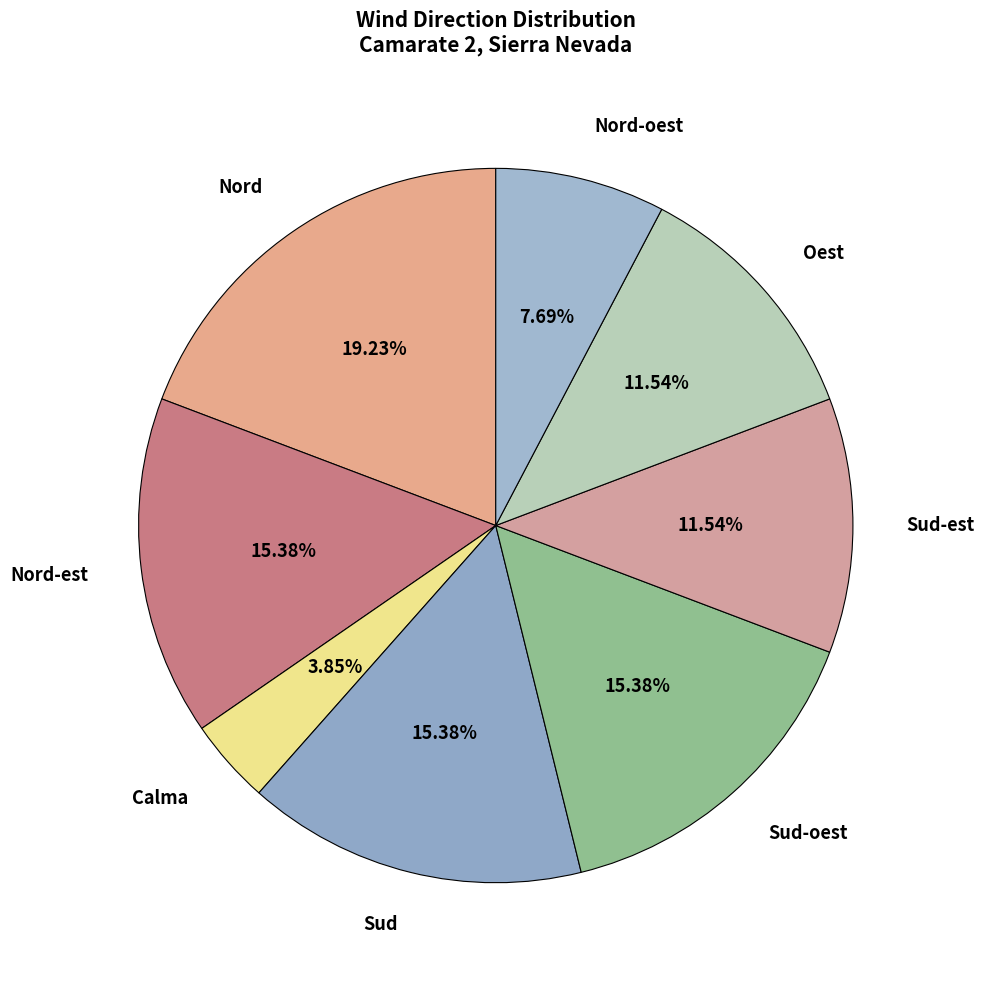

Between Sud-est and Nord-est, which is larger?

Nord-est